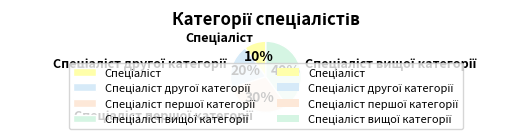

How many segments does this pie chart have?

4